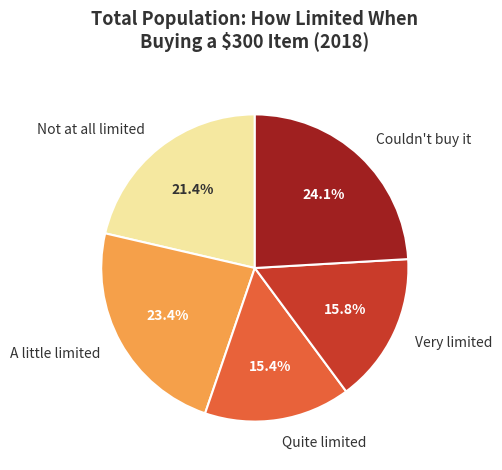

Is Quite limited the majority of the pie?

No